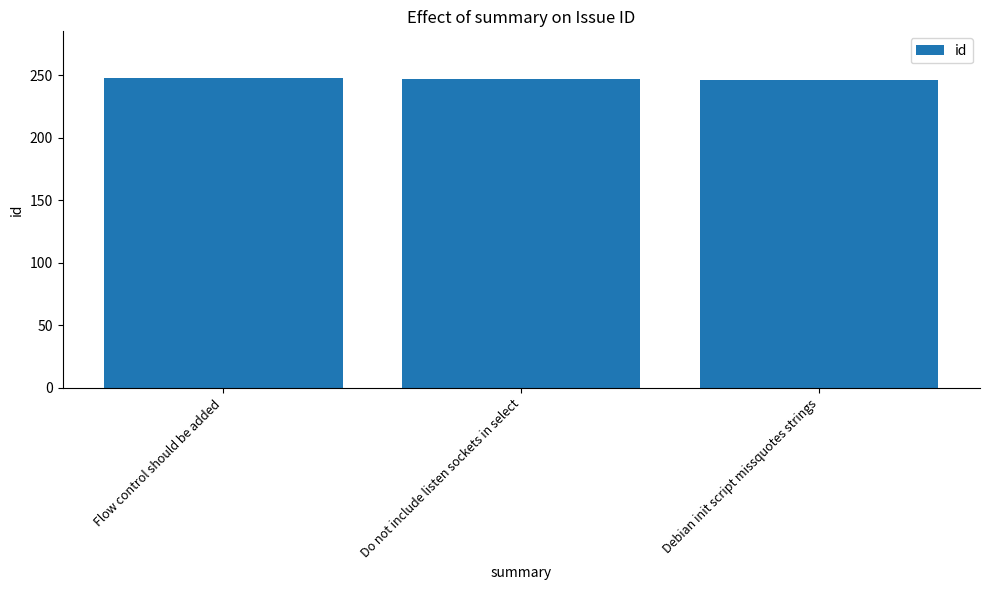

How many data points are less than 247?

1